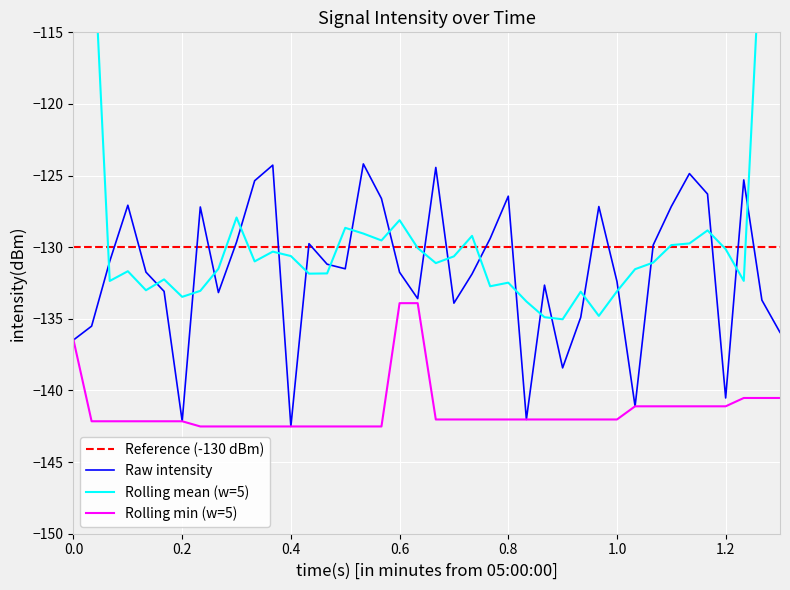

Is this an area chart (filled region under the line)?

No